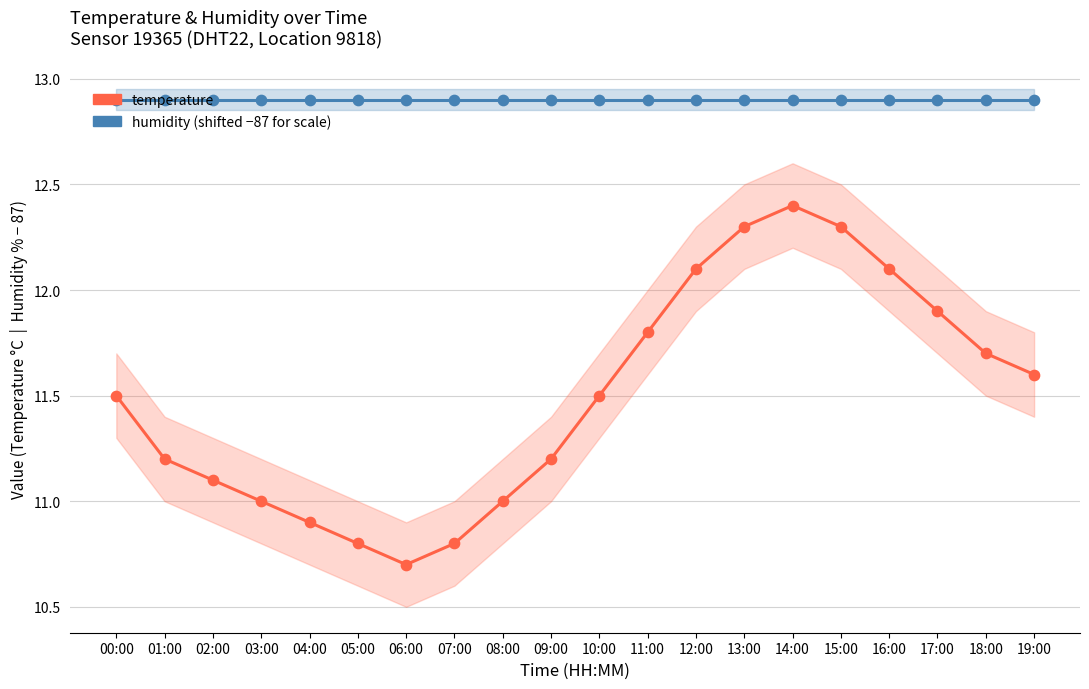

What is the total value across all series at 00:00?

24.4